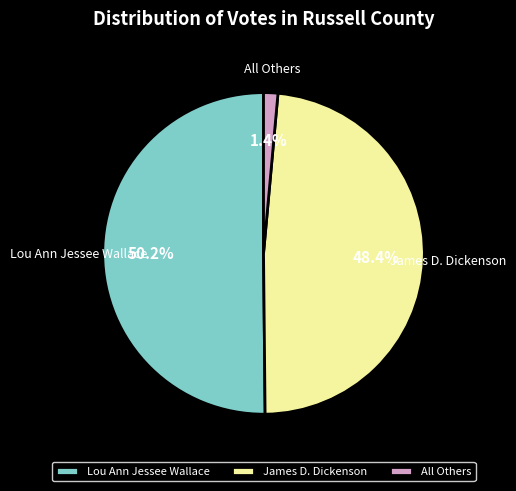

Is it true that Lou Ann Jessee Wallace is 36% of the pie?

False